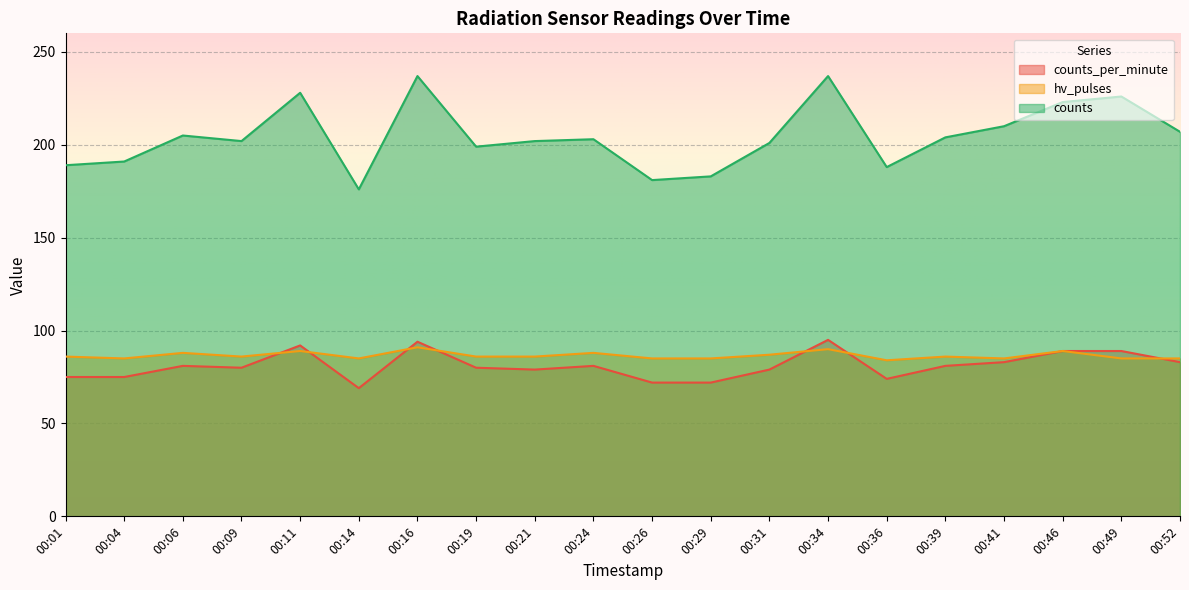

Which series has the largest range (max minus min)?

counts